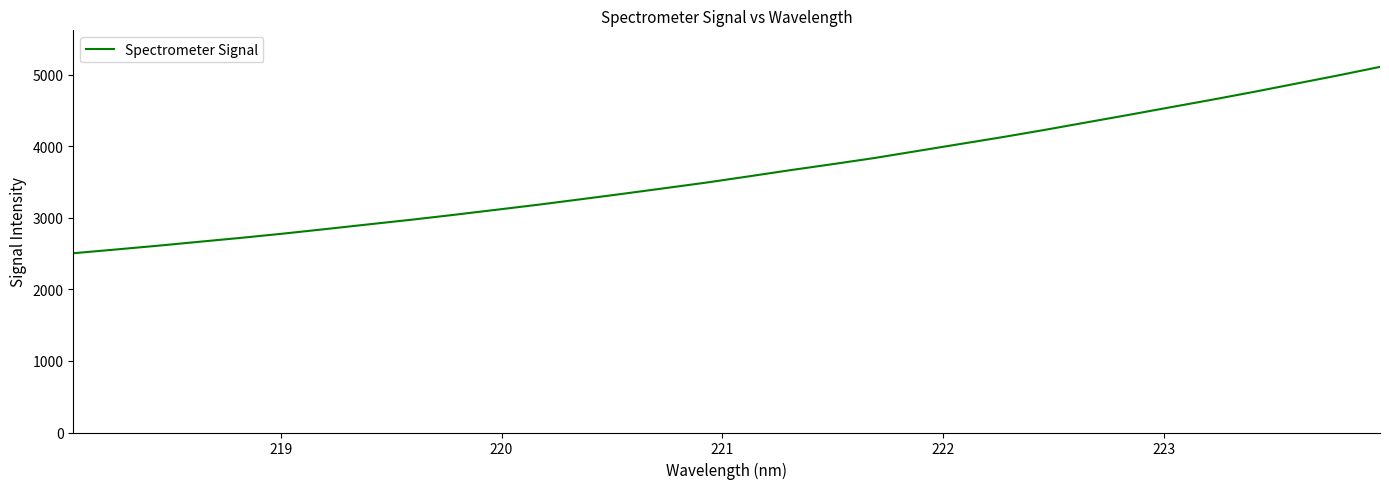

What is the minimum value shown in the chart?

2506.8